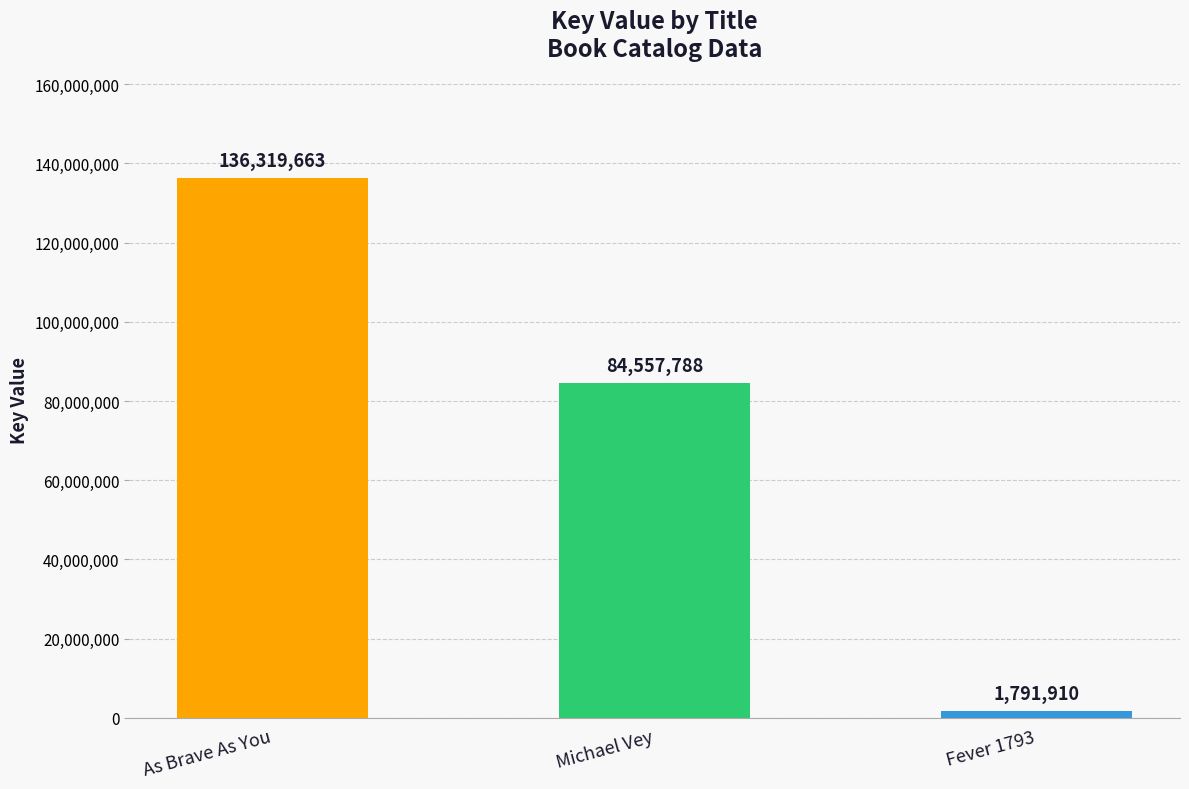

The value at Michael Vey is 84557788. True or false?

True